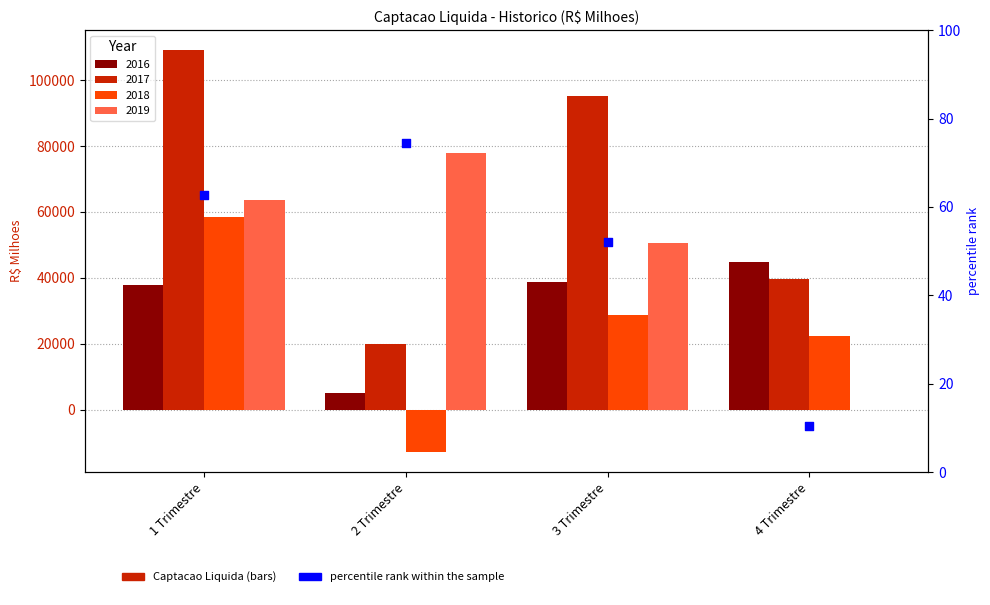

What is the change in value from 1 Trimestre to 2 Trimestre?

+11.8